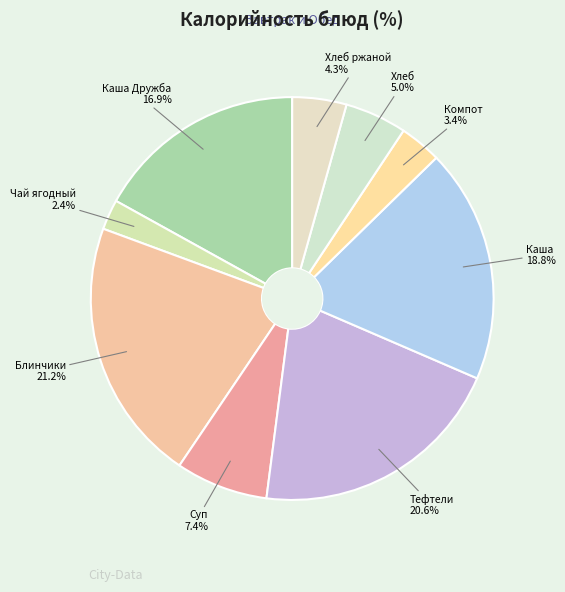

Rank the categories by value from highest to lowest.

Блинчики с повидлом, Тефтели куриные, Каша гречневая, Каша Дружба, Суп картофельный, Хлеб пшеничный, Хлеб ржаной, Компот из сухофруктов, Чай ягодный